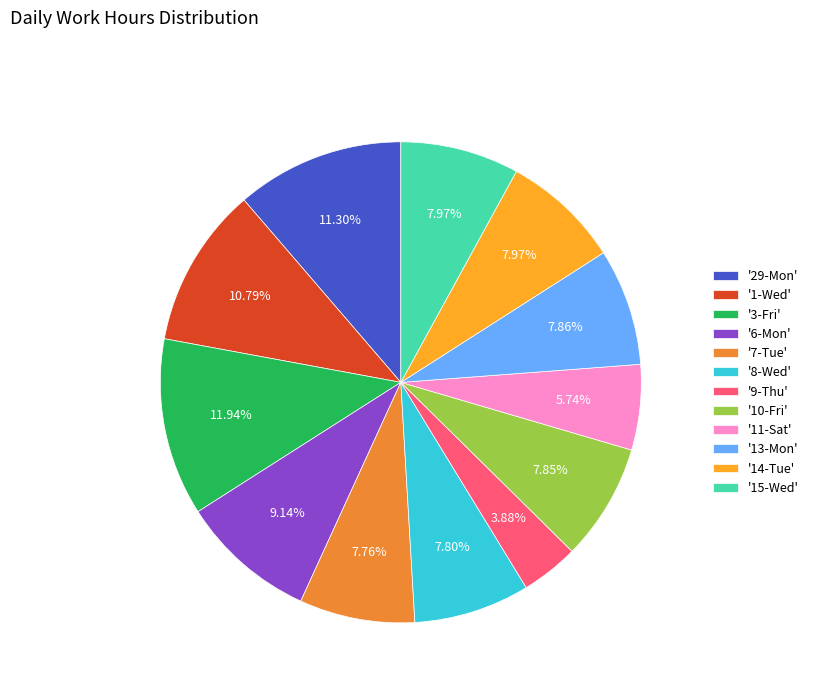

Do '8-Wed' and '3-Fri' together represent more than half of the pie?

No